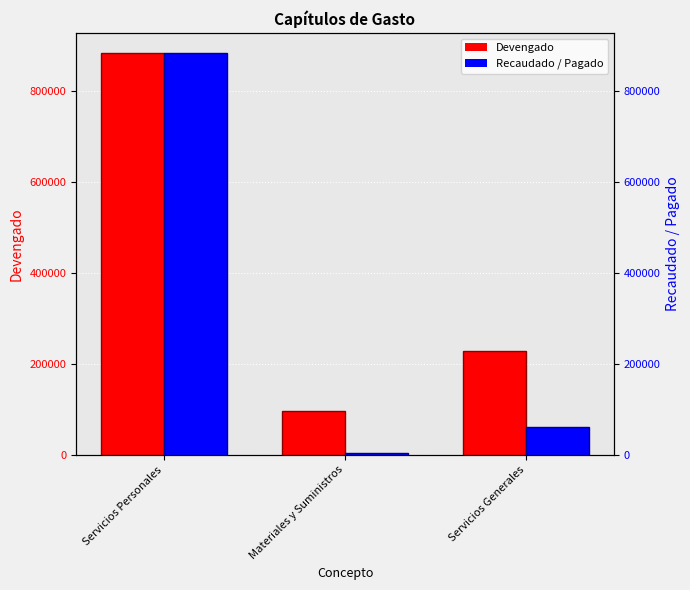

What is the value of the Recaudado / Pagado bar at the 2nd from the left?

4915.0